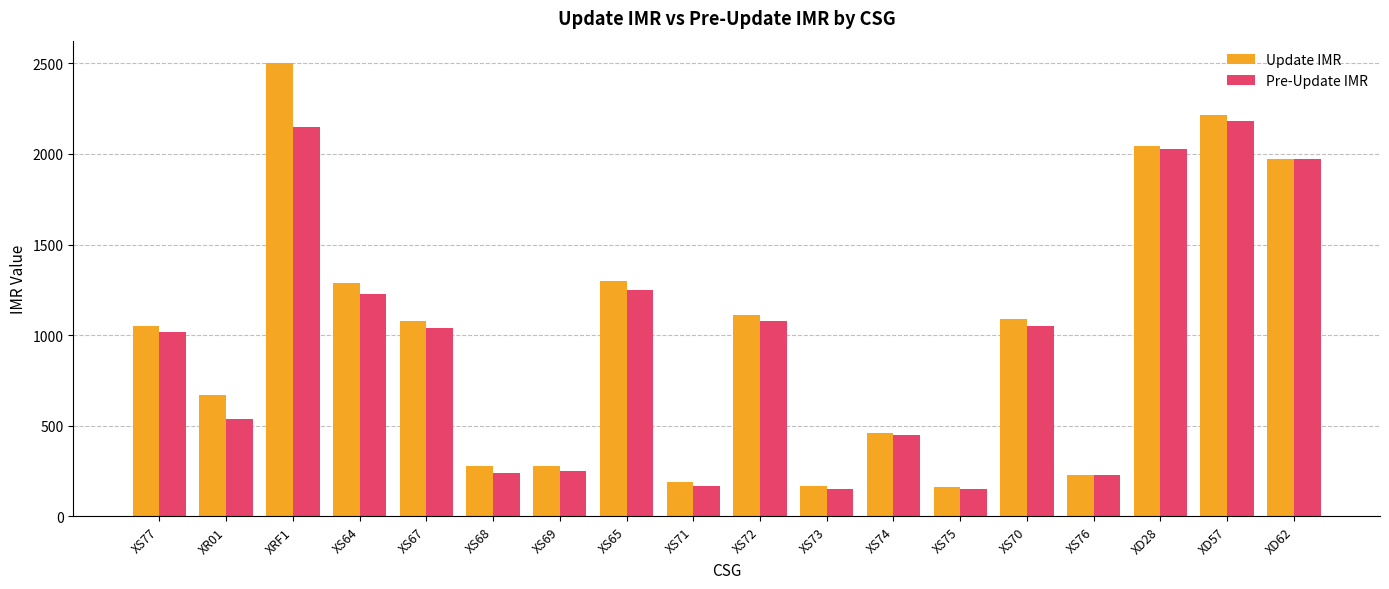

The value of Pre-Update IMR at XS71 is 170. True or false?

True